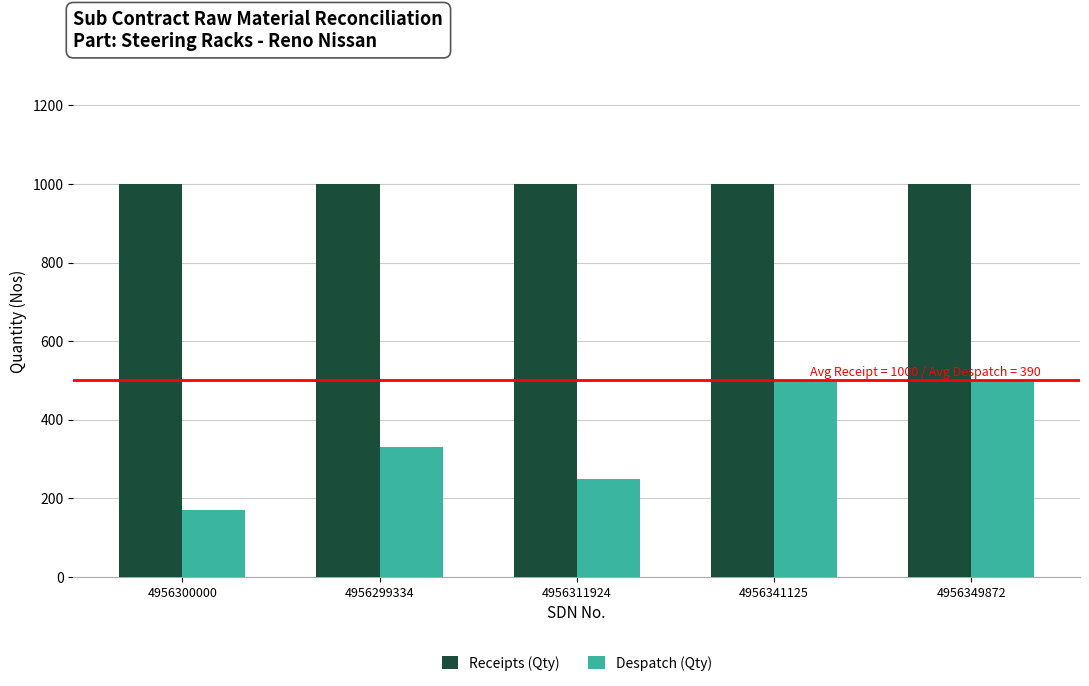

How many Despatch (Qty) values are between 250 and 500?

4